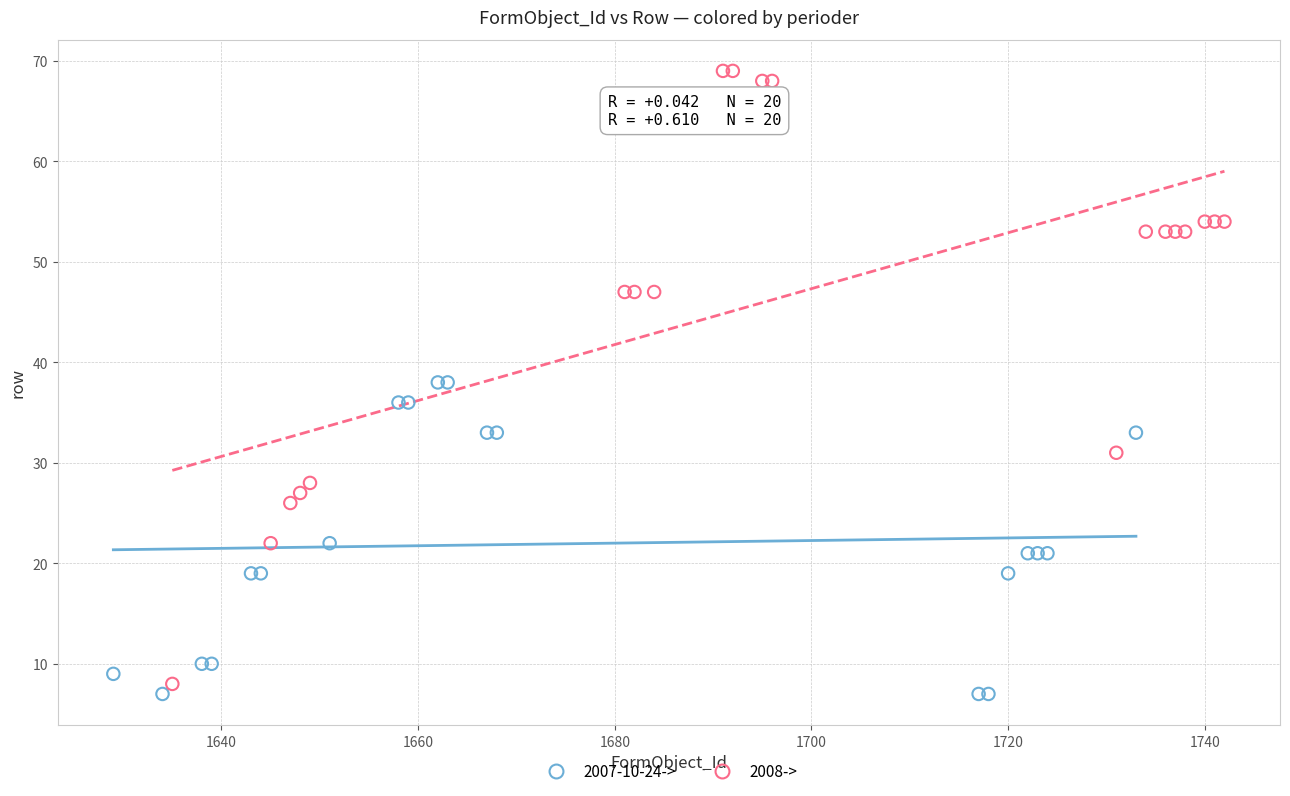

Which series contains the lowest Y value?

2007-10-24->